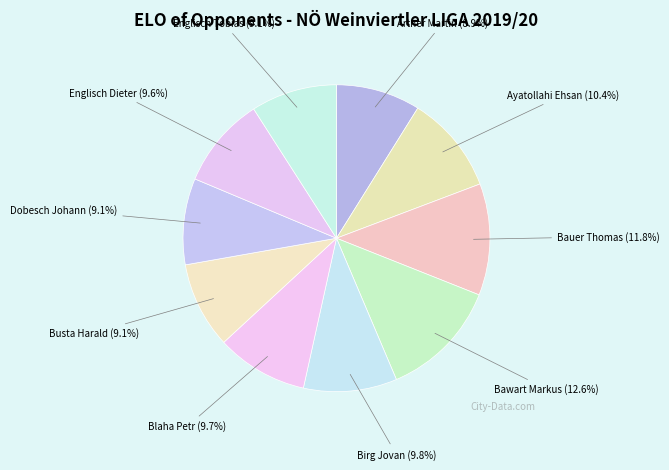

Approximately how many times larger is the value at Bauer Thomas compared to Englisch Tobias?

1.3